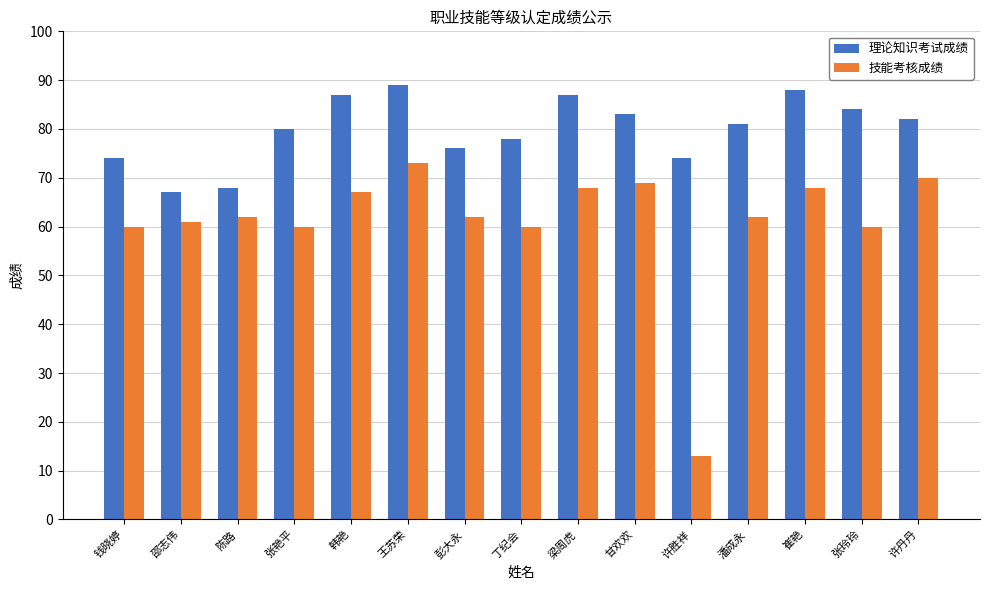

At which category does the chart reach its minimum across all series?

许胜祥